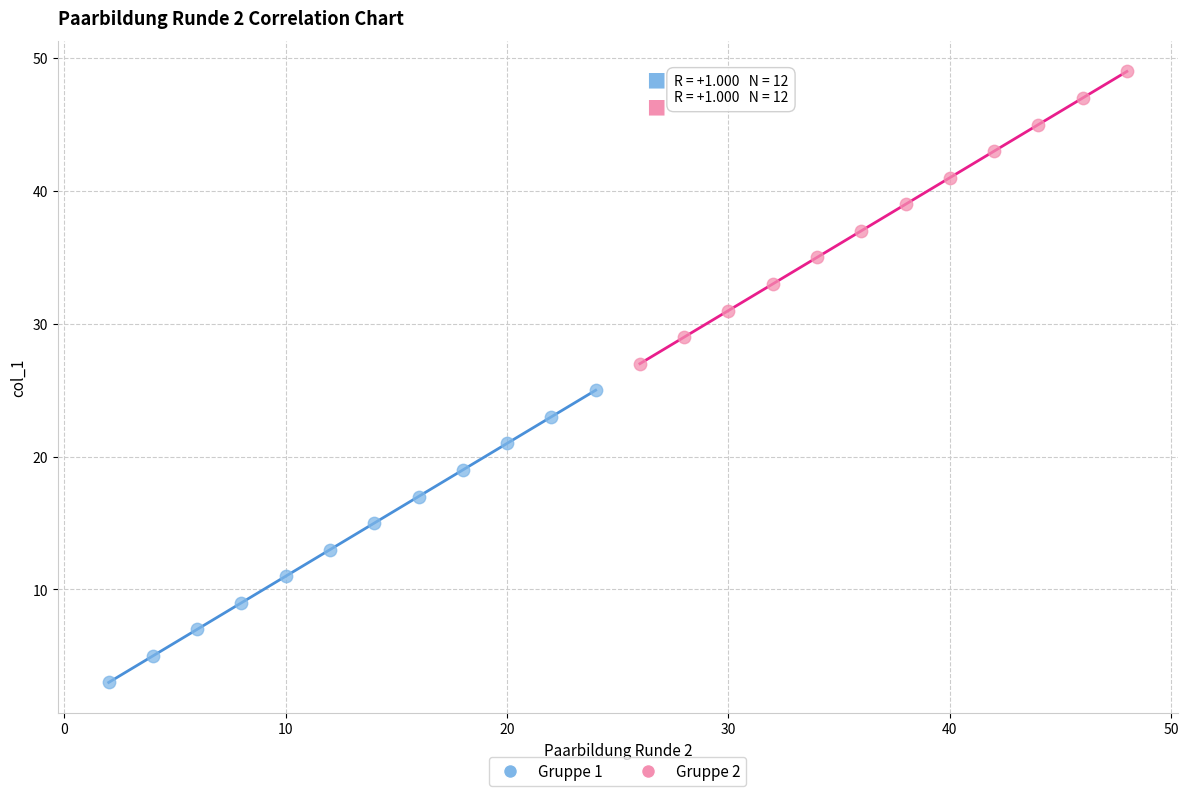

What are all the series names shown in the legend?

Gruppe 1, Gruppe 2